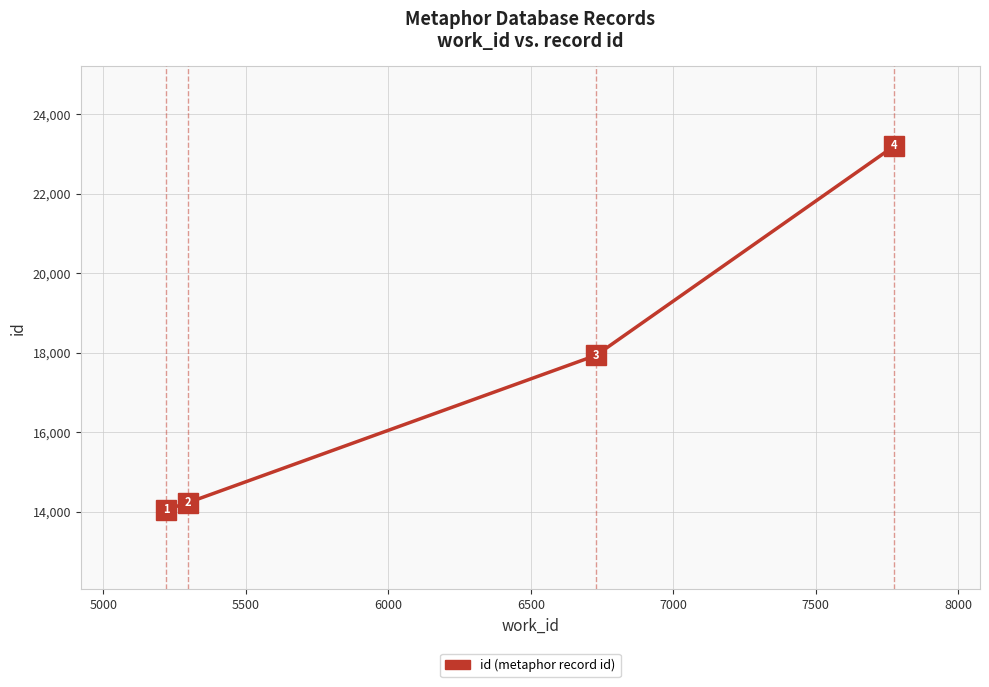

What is the greatest value displayed?

23209